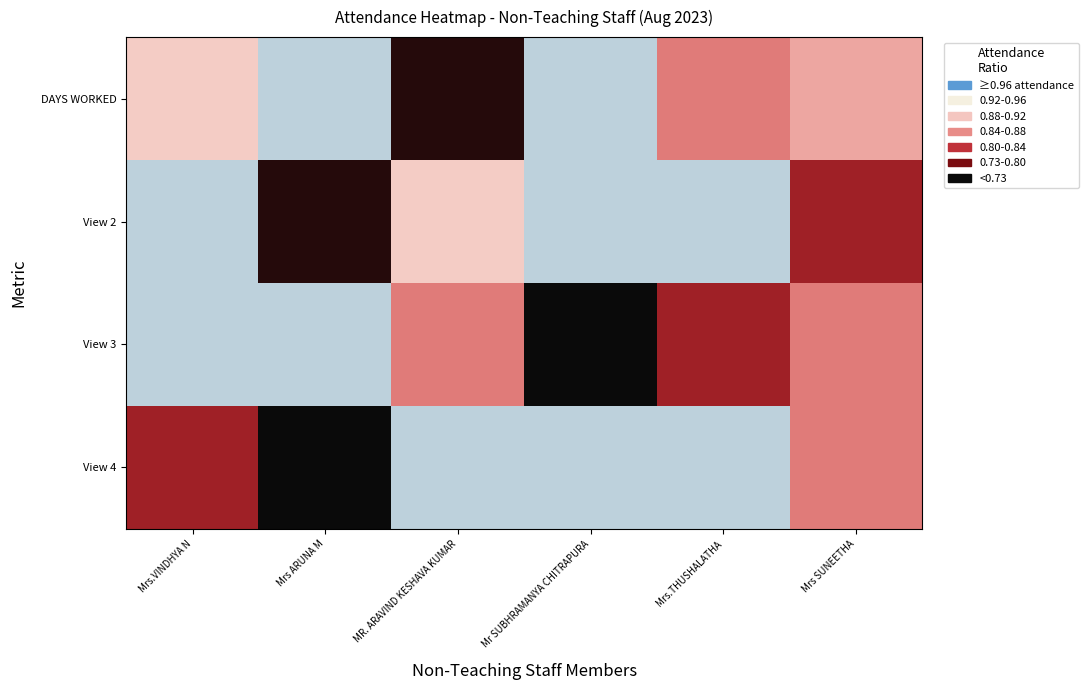

Which series changed the most between Mr SUBHRAMANYA CHITRAPURA and Mrs.THUSHALATHA?

View 3